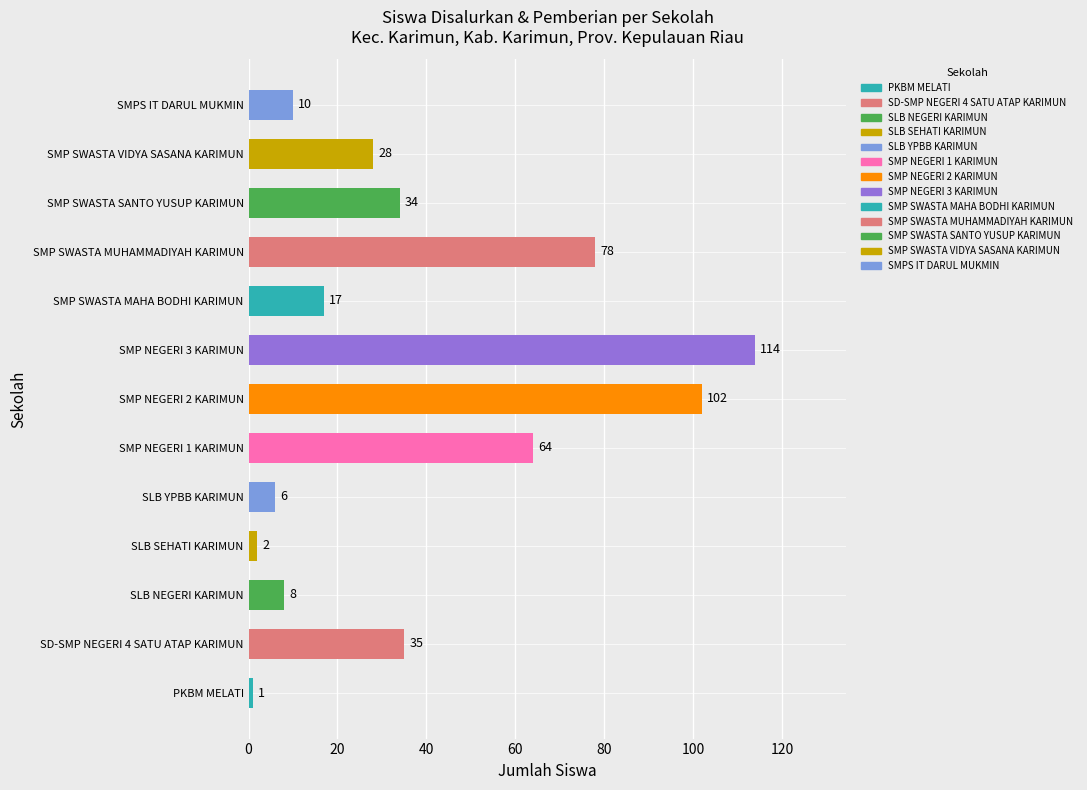

Reading bottom to top, transcribe all the data shown in this chart.

PKBM MELATI=1	SD-SMP NEGERI 4 SATU ATAP KARIMUN=35	SLB NEGERI KARIMUN=8	SLB SEHATI KARIMUN=2	SLB YPBB KARIMUN=6	SMP NEGERI 1 KARIMUN=64	SMP NEGERI 2 KARIMUN=102	SMP NEGERI 3 KARIMUN=114	SMP SWASTA MAHA BODHI KARIMUN=17	SMP SWASTA MUHAMMADIYAH KARIMUN=78	SMP SWASTA SANTO YUSUP KARIMUN=34	SMP SWASTA VIDYA SASANA KARIMUN=28	SMPS IT DARUL MUKMIN=10